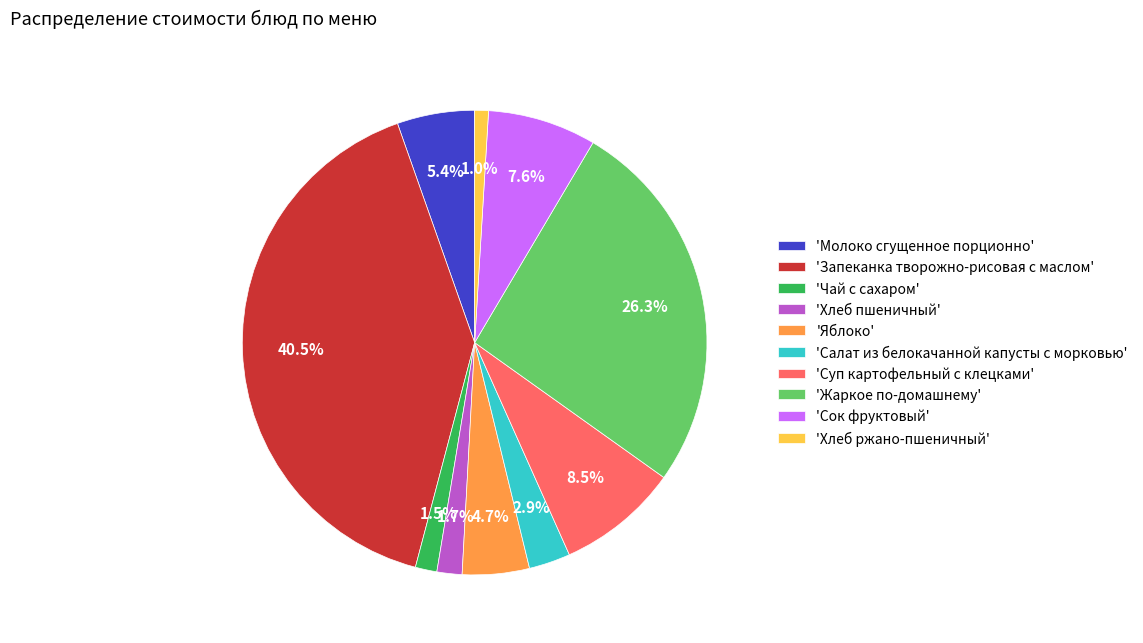

Between 'Хлеб пшеничный' and 'Молоко сгущенное порционно', which is larger?

'Молоко сгущенное порционно'